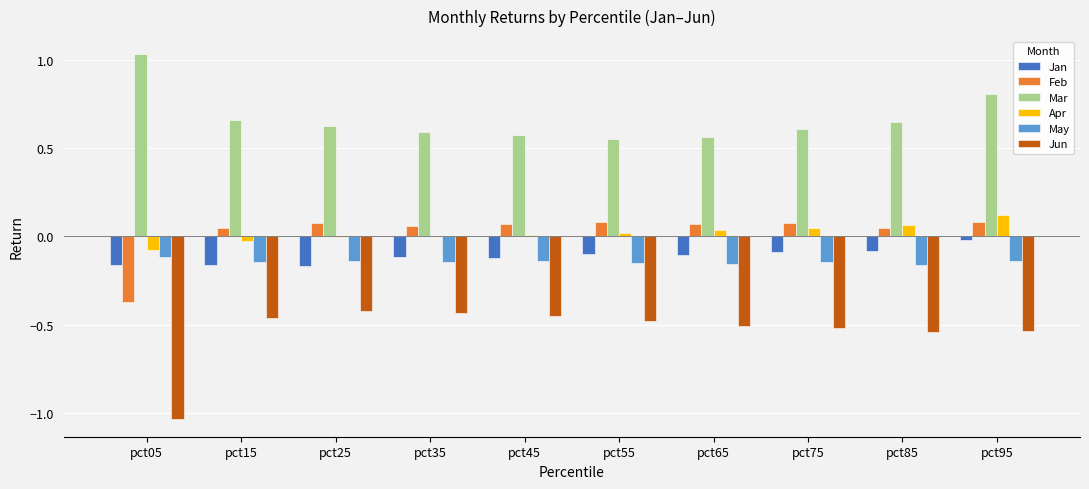

At which category is the sum across all series the highest?

pct95